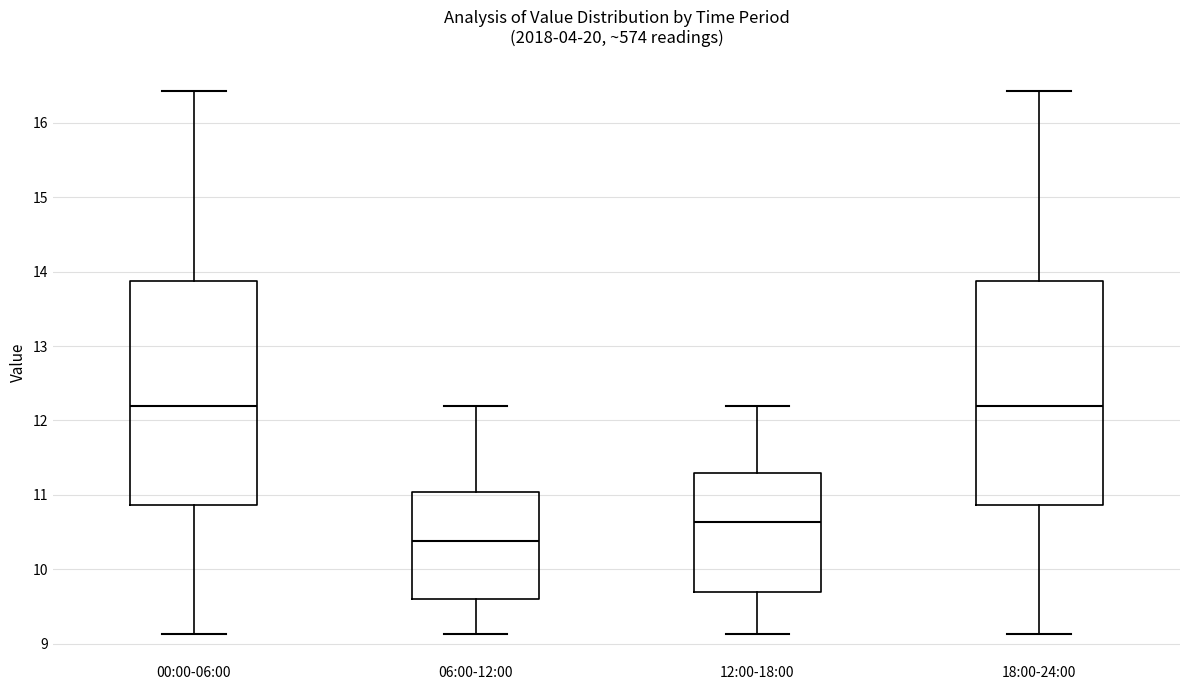

Which box's median line is the lowest?

06:00-12:00